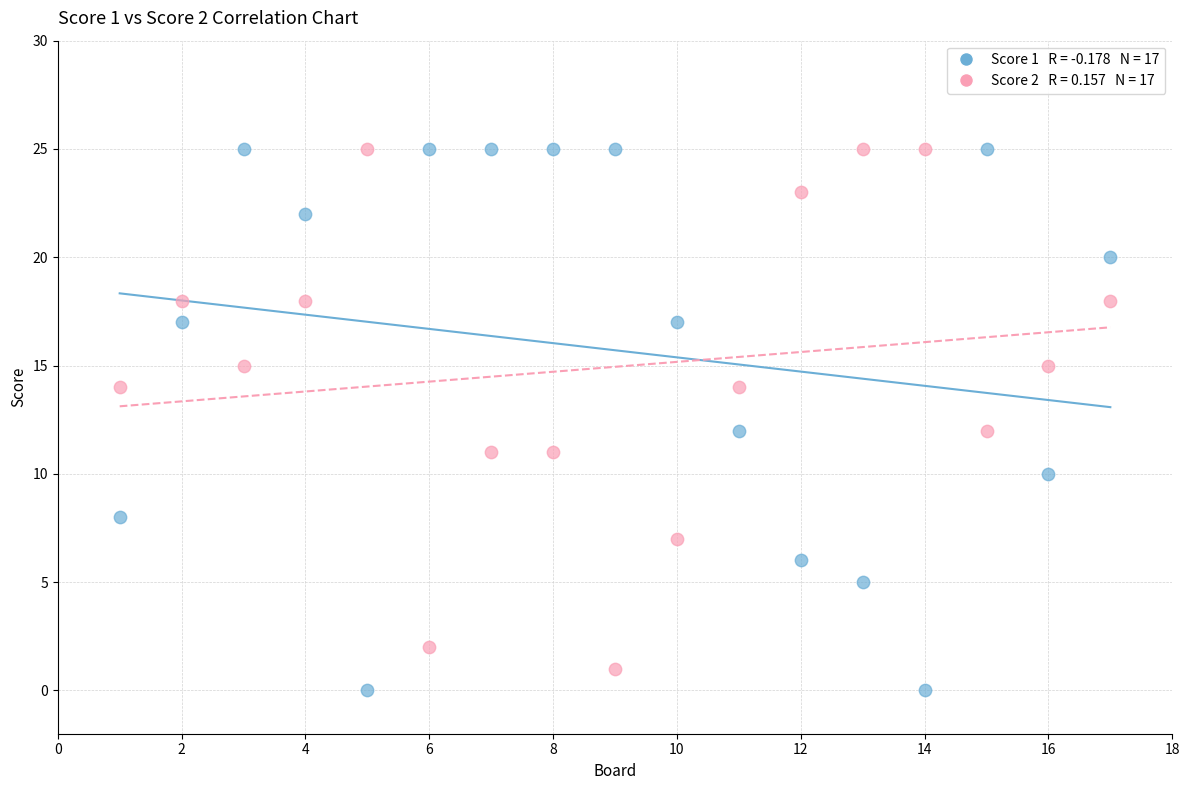

Across all data points, what is the range of X values (max minus min)?

16